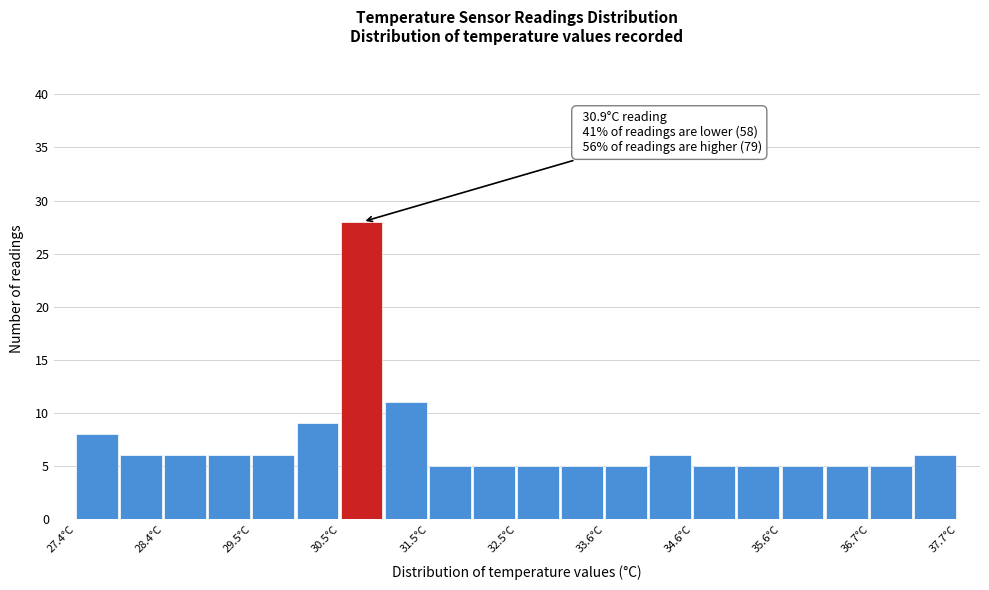

Around what value on the x-axis is the tallest bar? Give the approximate position of its centre, as read against the axis.

30.8